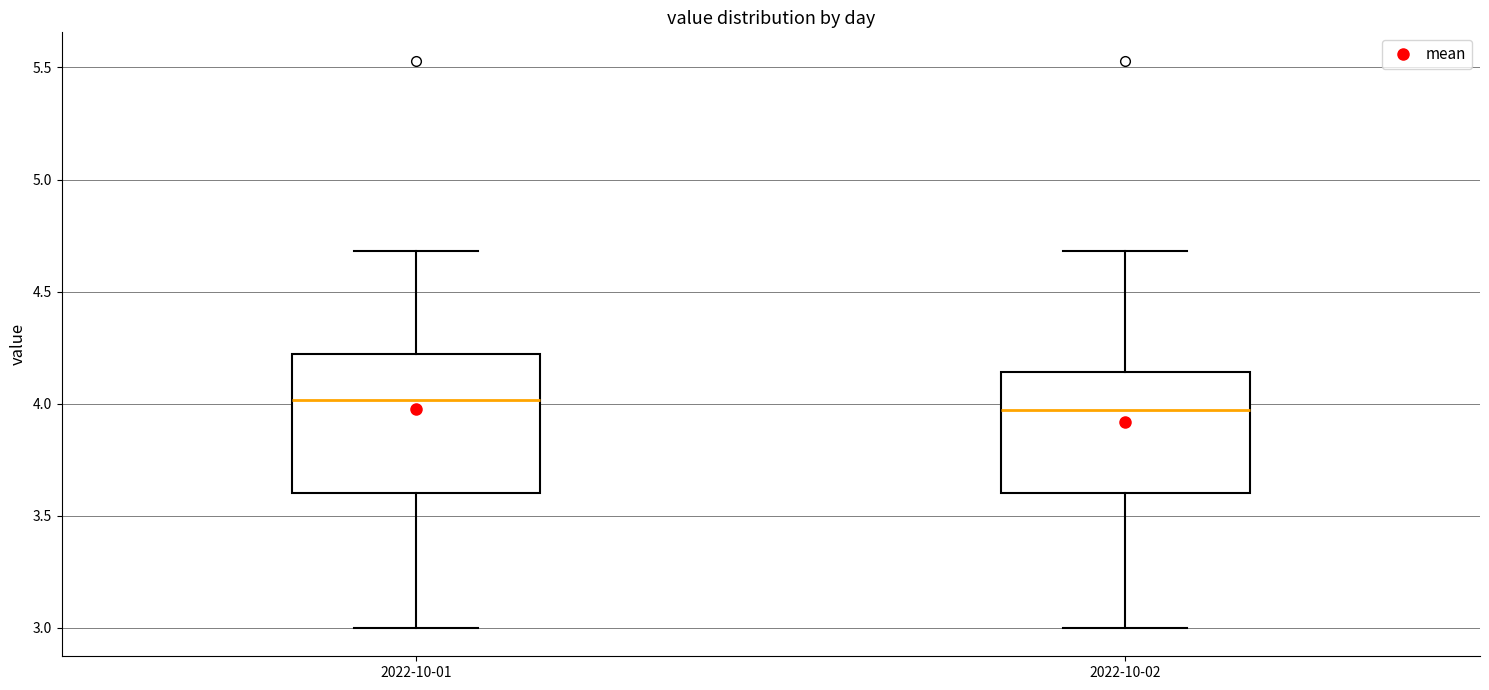

Reading left to right, transcribe this box plot: for each box, give where its median line is, the range the box spans, and where its two whiskers end, as read against the y-axis. The values are not printed on the chart, so give them approximately, as read against the axis.

2022-10-01: median 4.00, box 3.60 to 4.20, whiskers 3.00 to 4.70
2022-10-02: median 3.95, box 3.60 to 4.15, whiskers 3.00 to 4.70